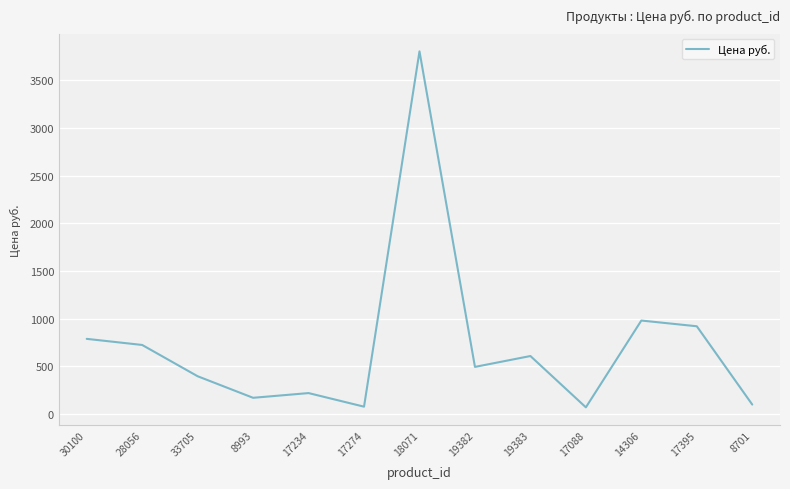

The value at 17274 is 78.0. True or false?

True